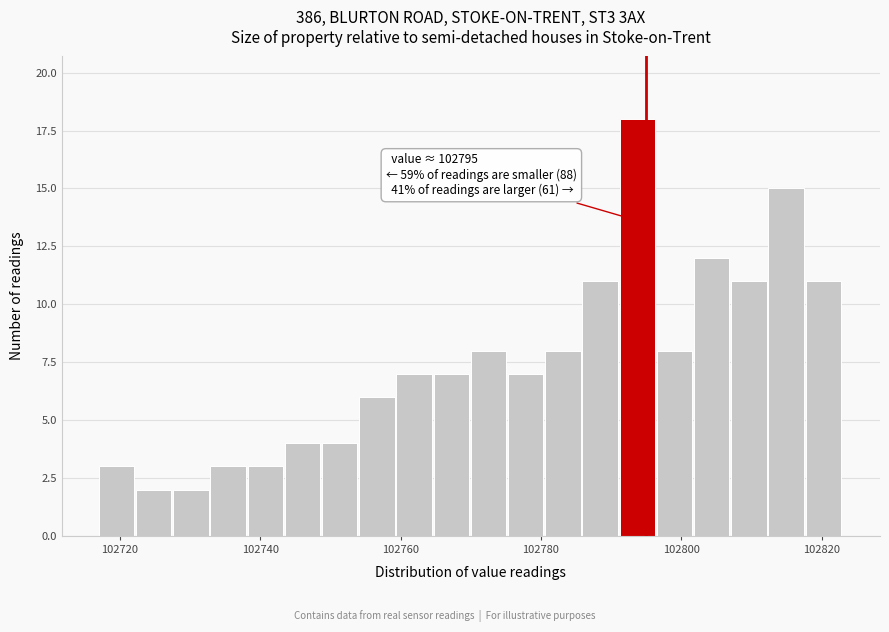

Around what value on the x-axis is the tallest bar? Give the approximate position of its centre, as read against the axis.

102794